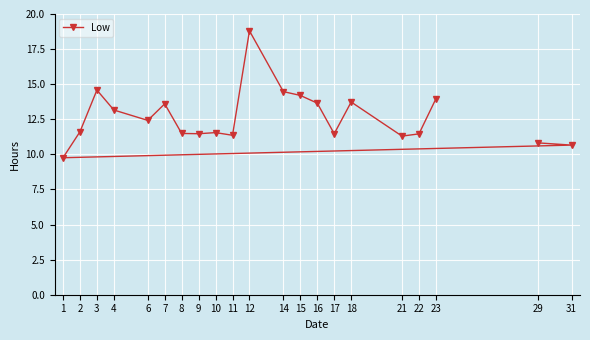

The value at 8 is 5.2. True or false?

False